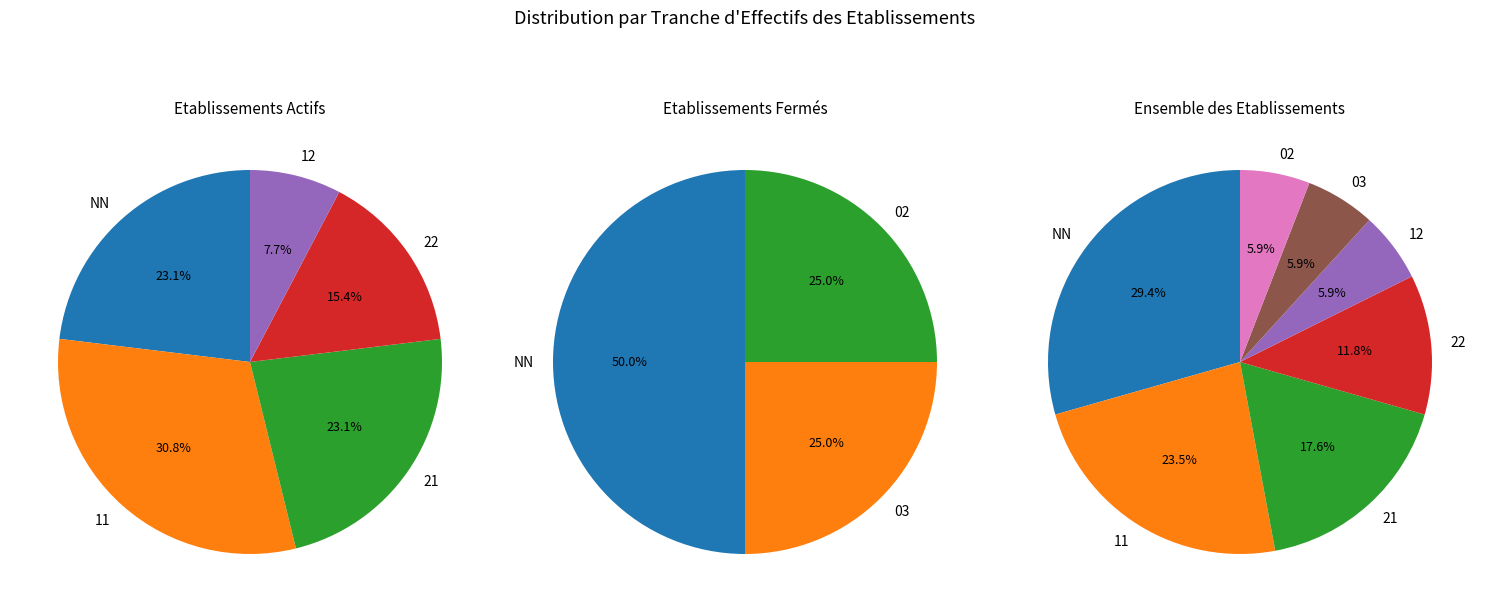

Does 31 account for over 50% of the chart?

No